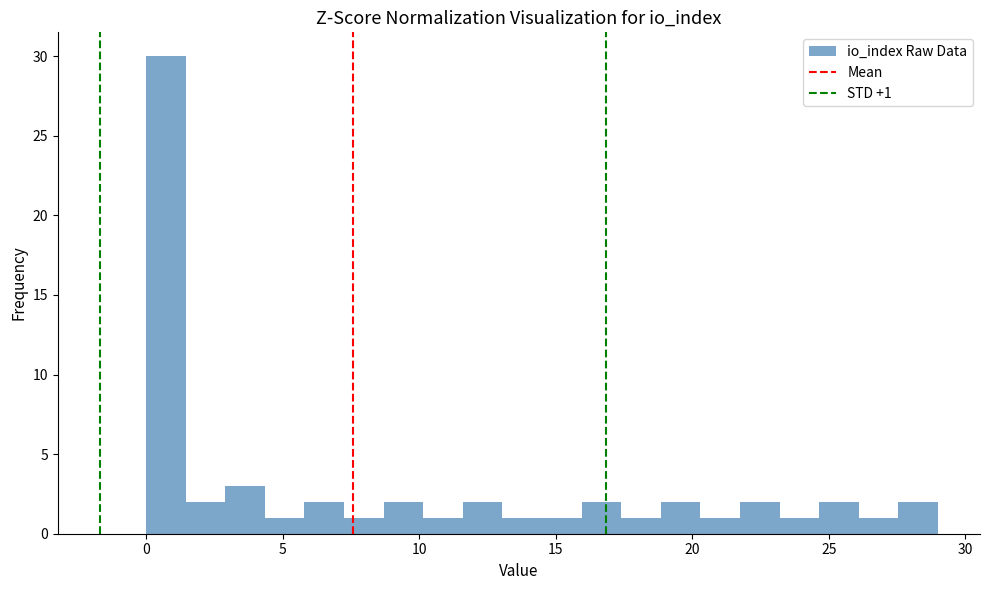

Read against the x-axis, roughly where is the centre of the tallest bar?

0.5